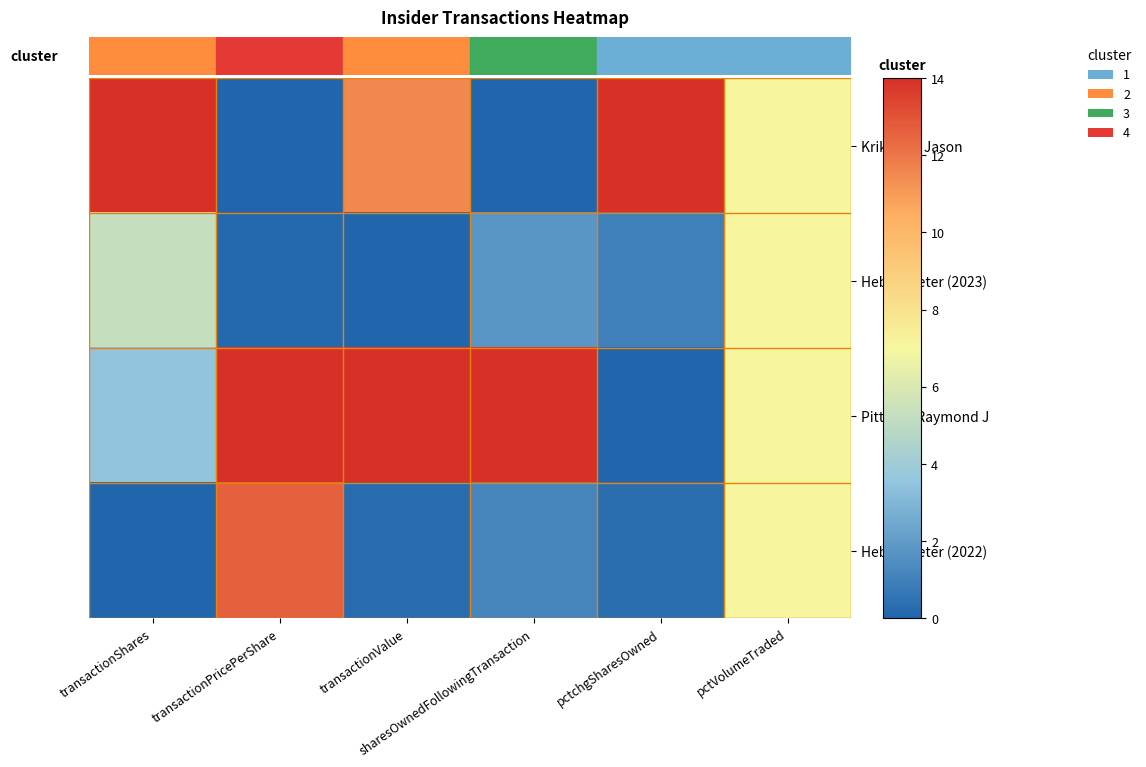

What is the total value across all series at transactionPricePerShare?

26.8